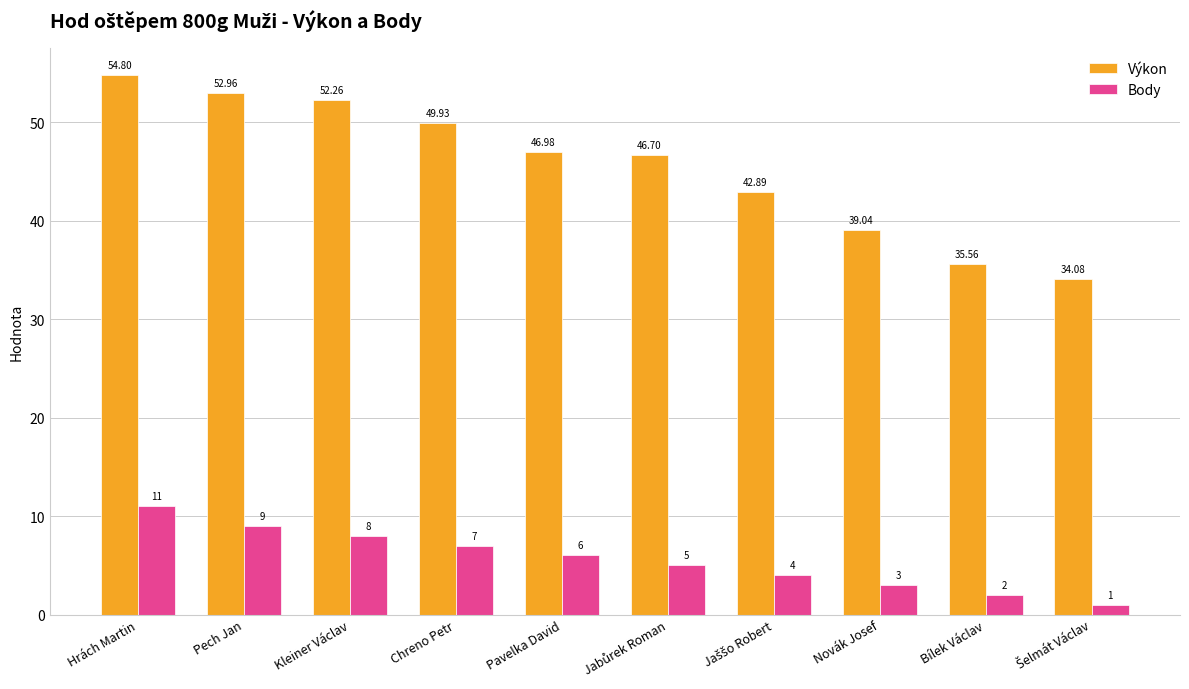

Is the value of Výkon at Kleiner Václav greater than the value of Body at Hrách Martin?

Yes